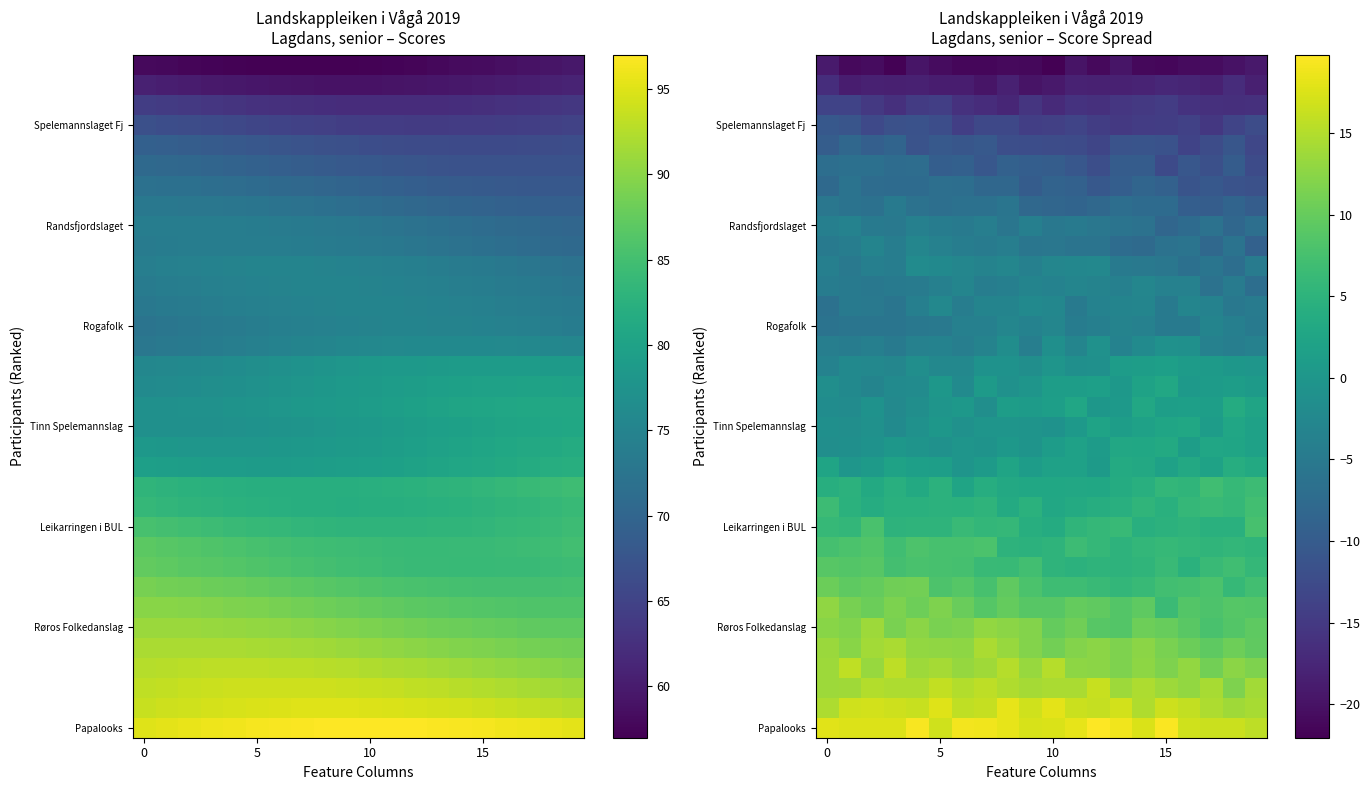

What is the total value across all series at 11?

-4.7